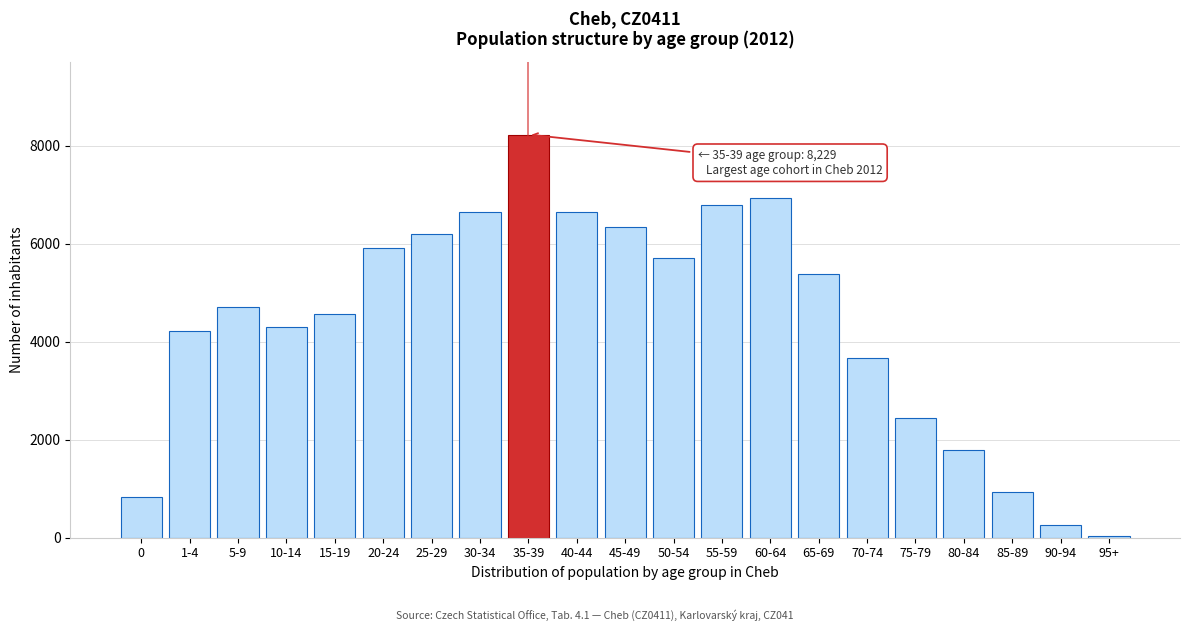

The value at 15-19 is 4560. True or false?

True